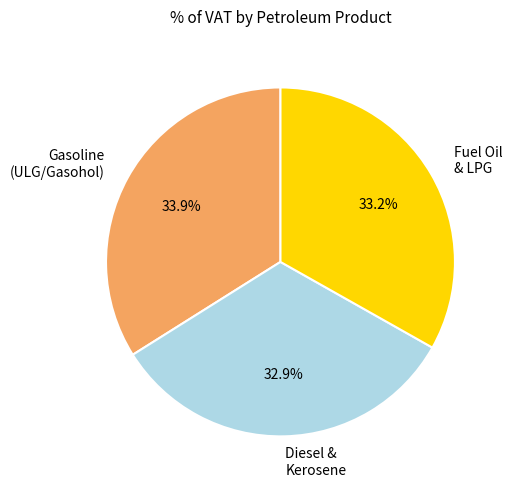

What is the total percentage of Fuel Oil & LPG and Diesel & Kerosene?

66.1%